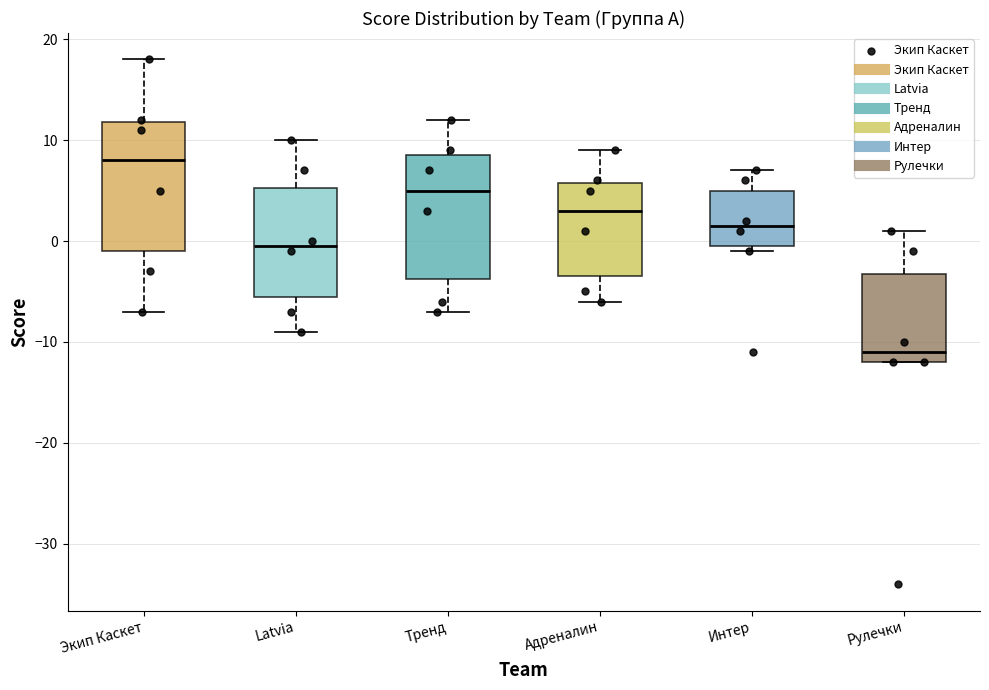

Which box has the highest median line?

Экип Каскет